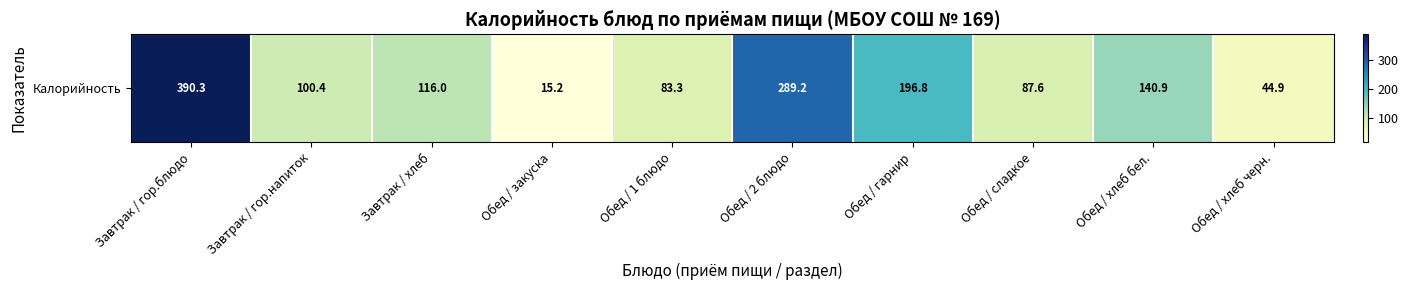

Count the number of data series in this chart.

1